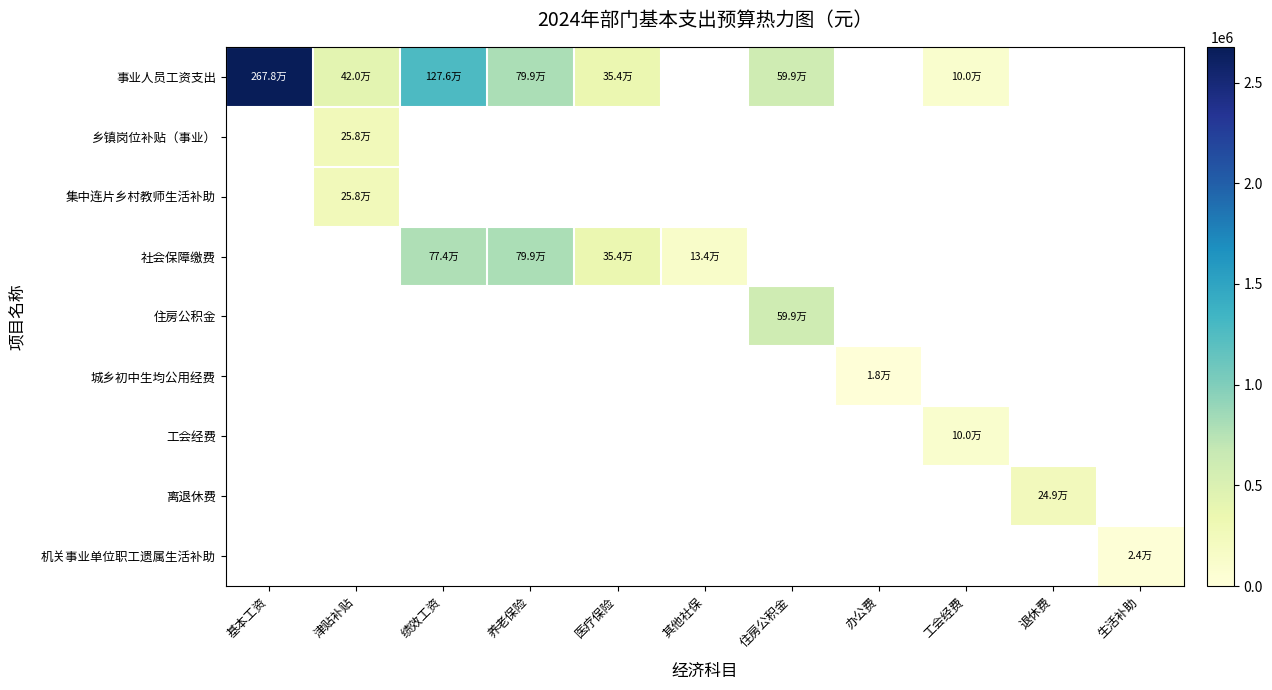

Which series has the largest range (max minus min)?

事业人员工资支出